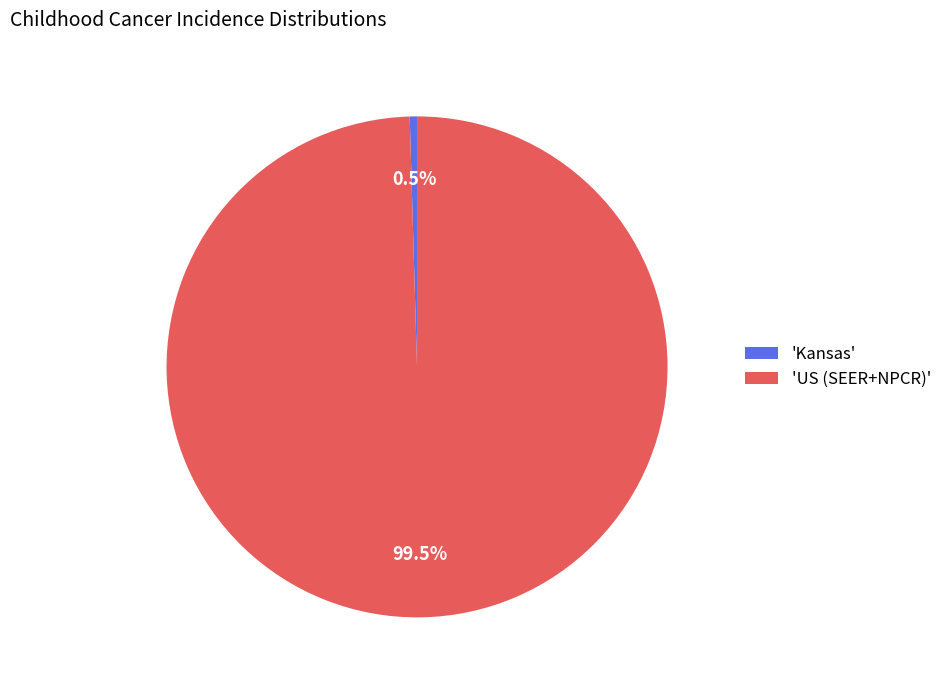

Do 'US (SEER+NPCR)' and 'Kansas' together represent more than half of the pie?

Yes